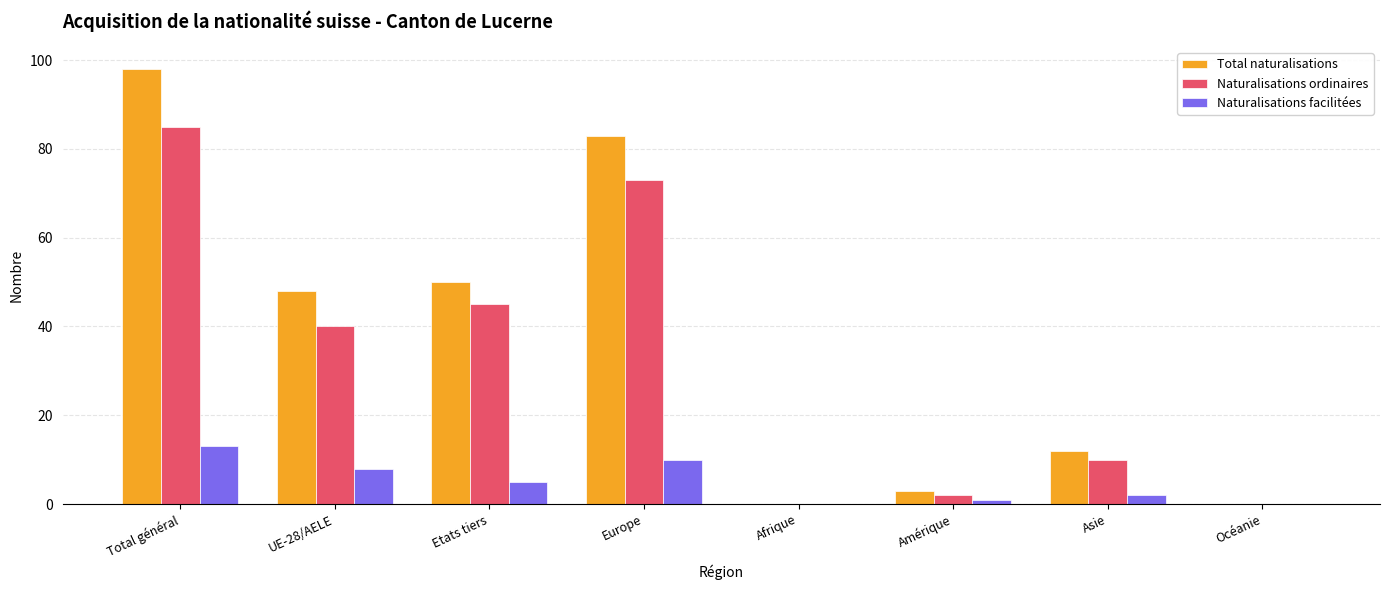

What value does the Naturalisations facilitées series have at UE-28/AELE, to the nearest 5?

10